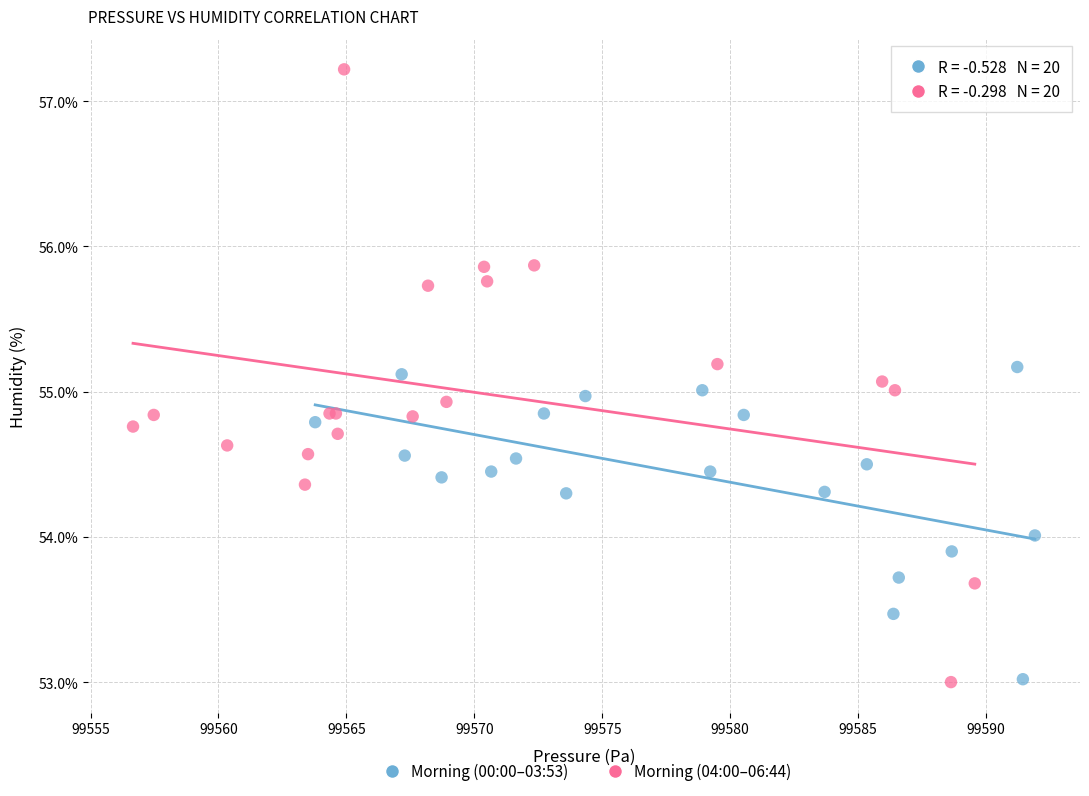

Which series reaches the maximum Y coordinate?

Morning (04:00–06:44)